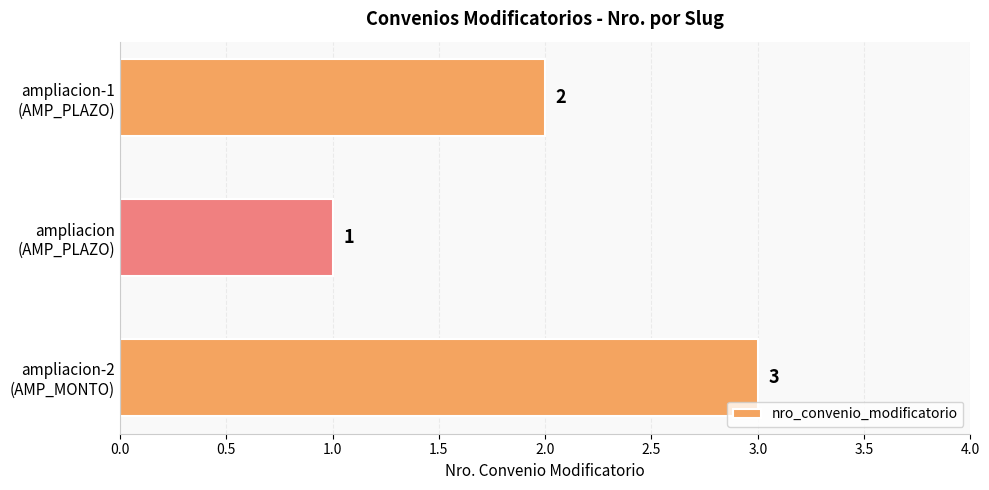

Rank the categories by value from highest to lowest.

ampliacion-2
(AMP_MONTO), ampliacion-1
(AMP_PLAZO), ampliacion
(AMP_PLAZO)